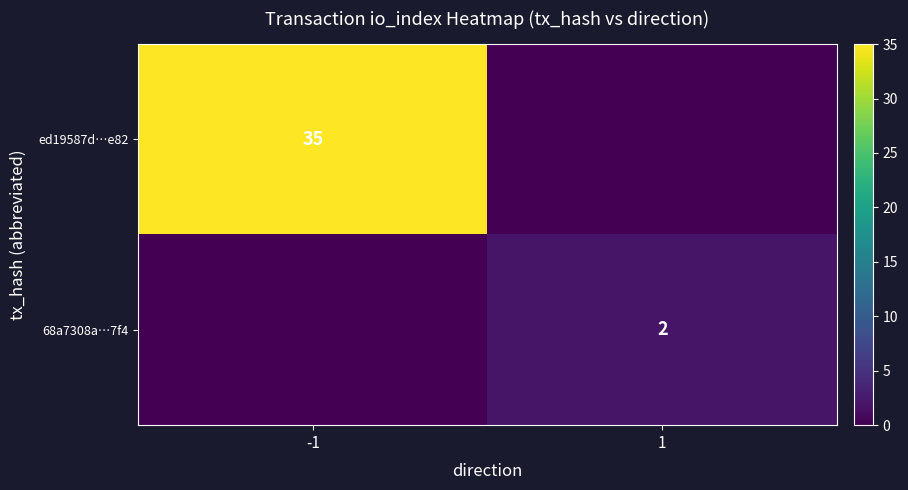

Is the value of ed19587d…e82 at -1 greater than the value of 68a7308a…7f4 at 1?

Yes